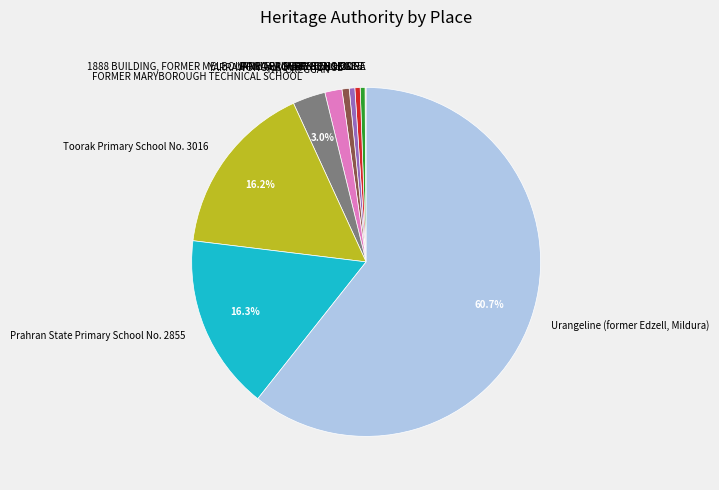

Do 1888 BUILDING, FORMER MELBOURNE TEACHERS COLLEGE and TAY CREGGAN together represent more than half of the pie?

No